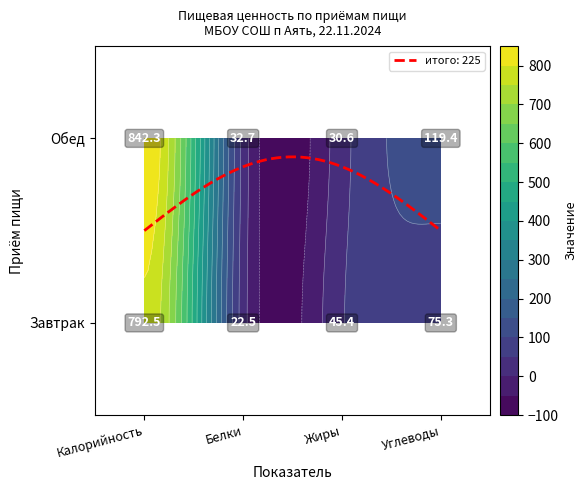

What is the maximum value shown in the chart?

842.3